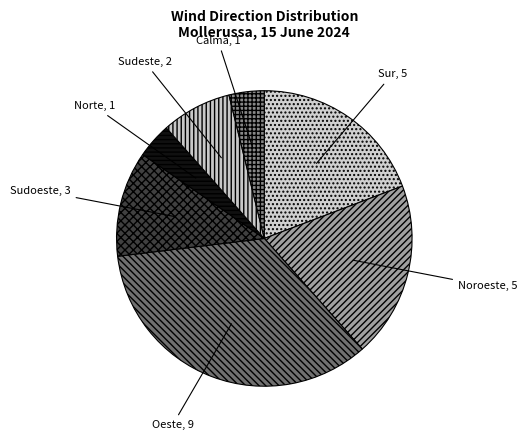

Approximately how many times larger is the value at Sur compared to Sudeste?

2.5